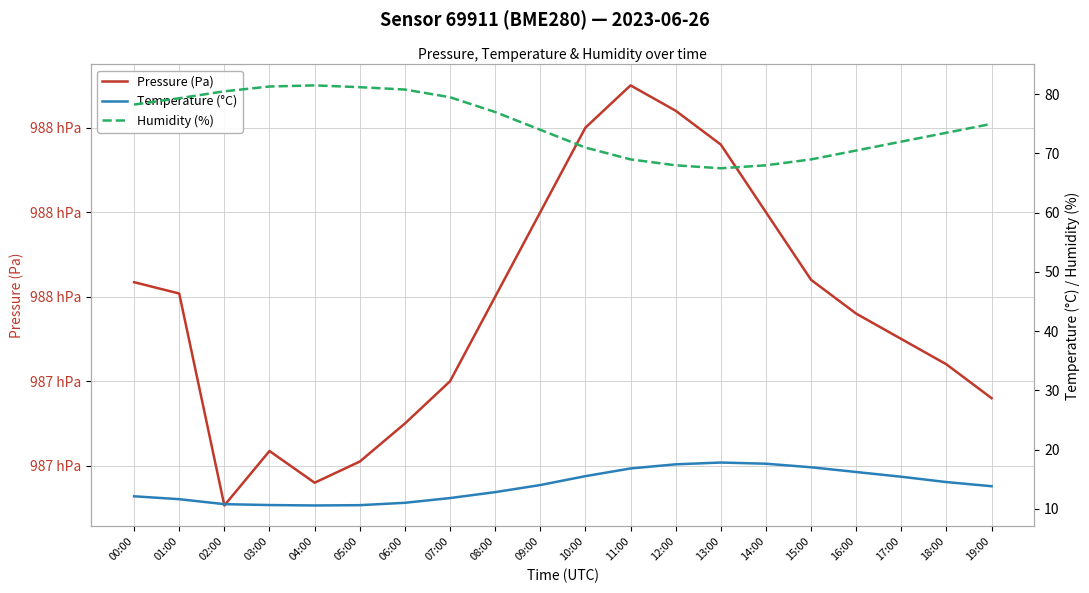

Rank the series at 09:00 from highest to lowest value.

Pressure (Pa), Humidity (%), Temperature (°C)